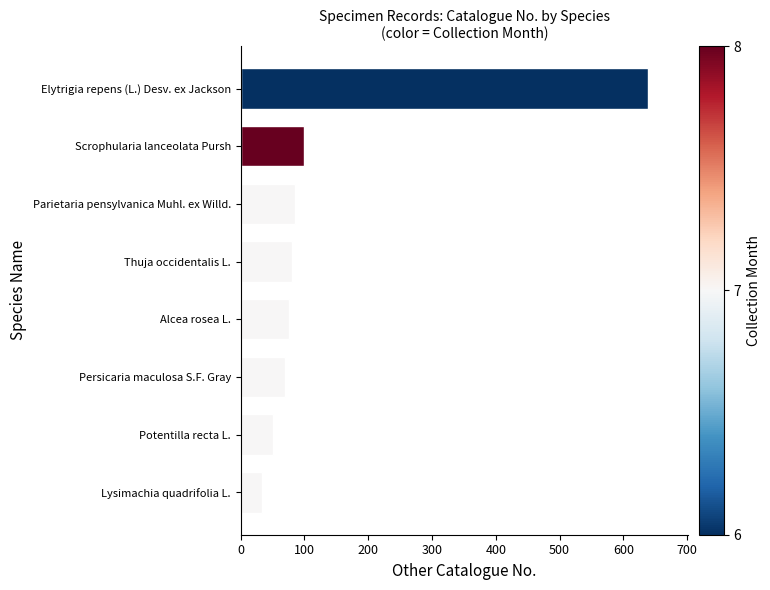

What is the greatest value displayed?

638